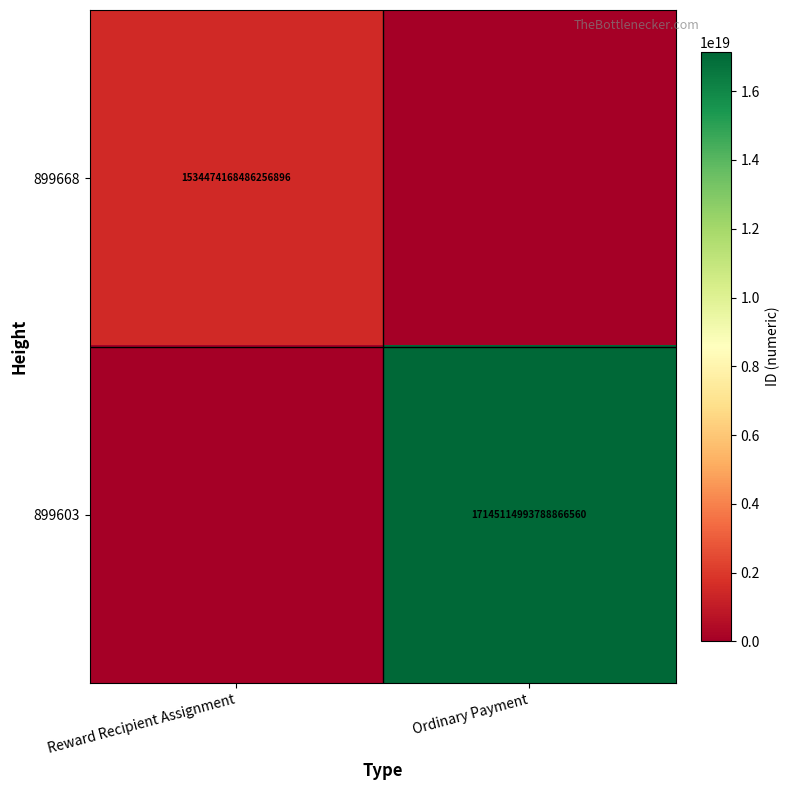

The value of 899603 at Ordinary Payment is 17145114993788866560. True or false?

True